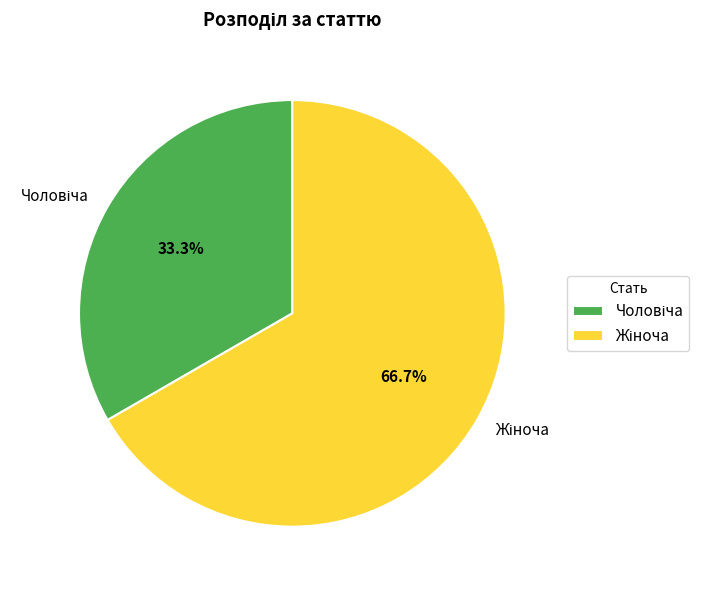

How many slices are in this pie chart?

2